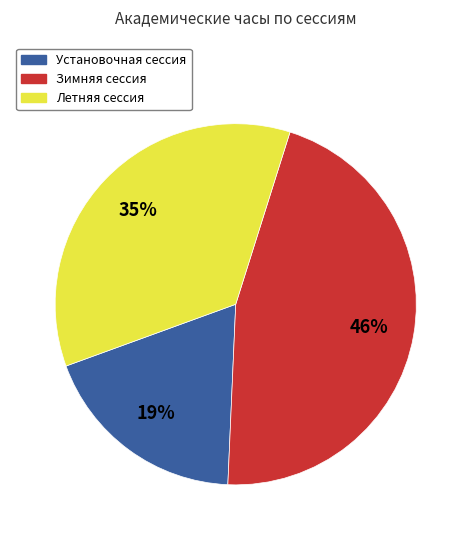

Rank the categories by value from lowest to highest.

Установочная сессия, Летняя сессия, Зимняя сессия